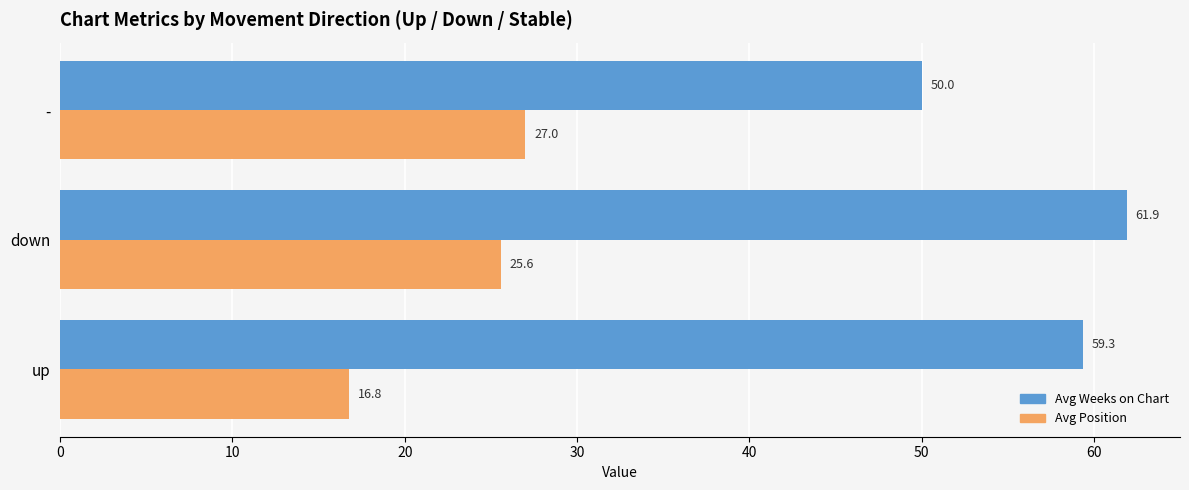

What is the average value of the Avg Position series?

23.1